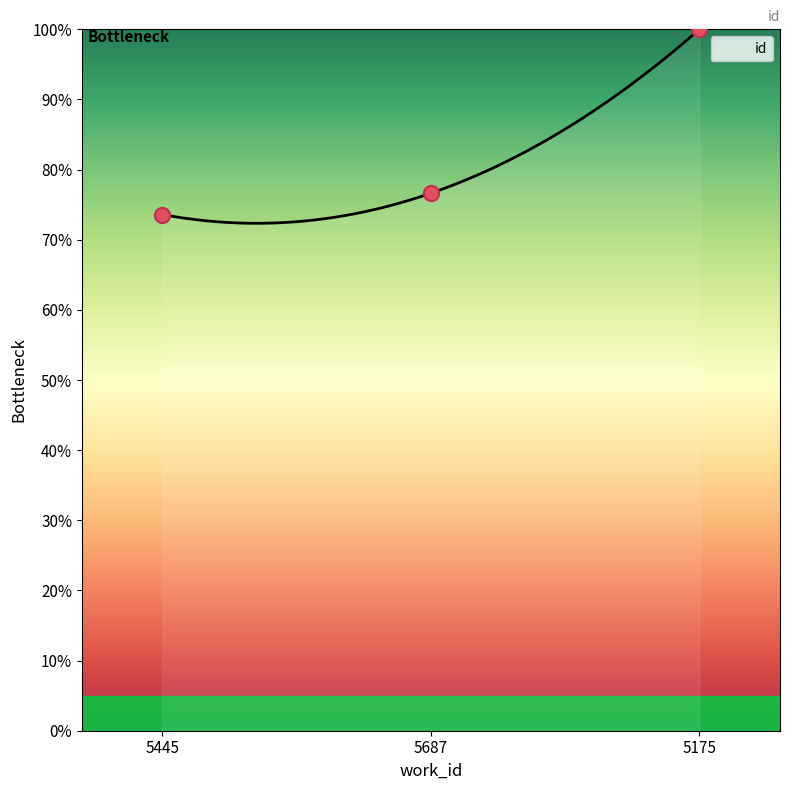

Between 5175 and 5445, which is larger?

5175